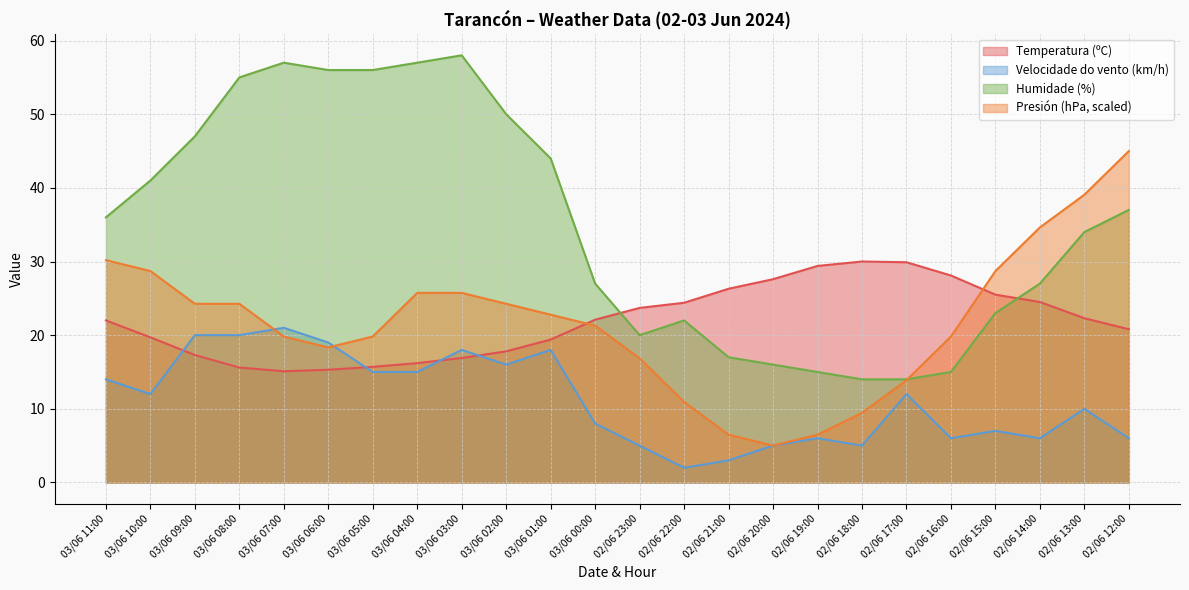

What is the label of the 3rd point from the right?

02/06 14:00